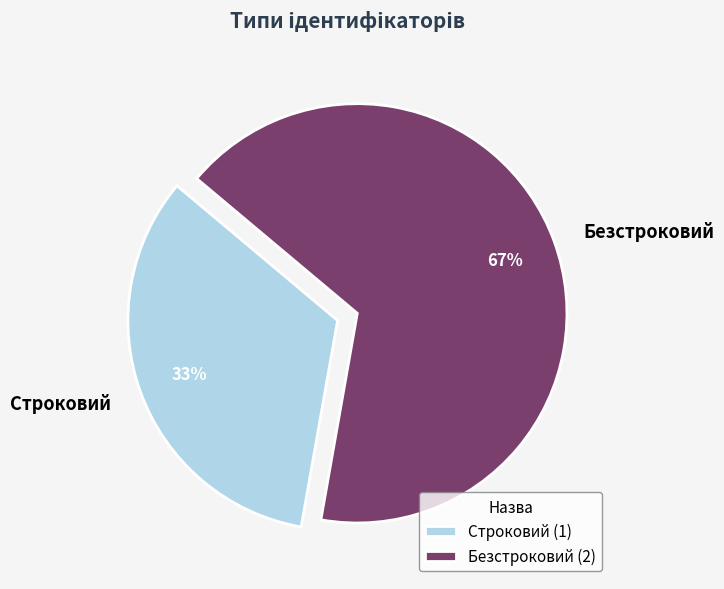

To the nearest percent, what is the average slice percentage?

50%